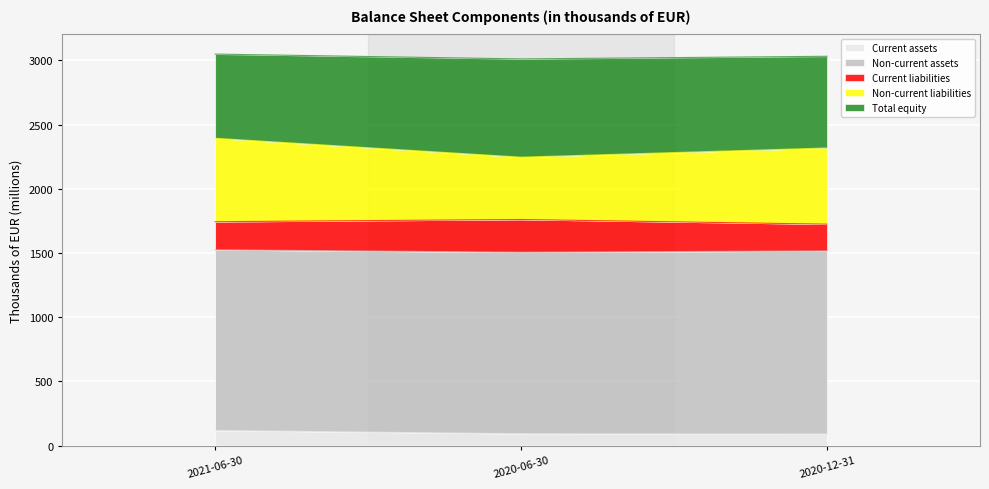

What is the lowest value of the Current assets series?

89.2